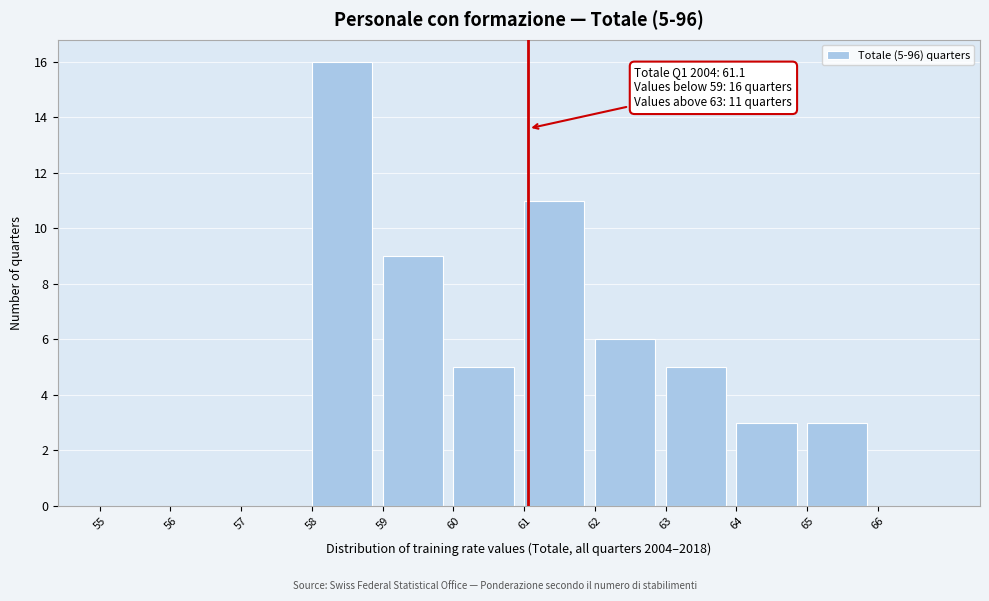

Over which range of the x-axis is the bar tallest?

58 to 59